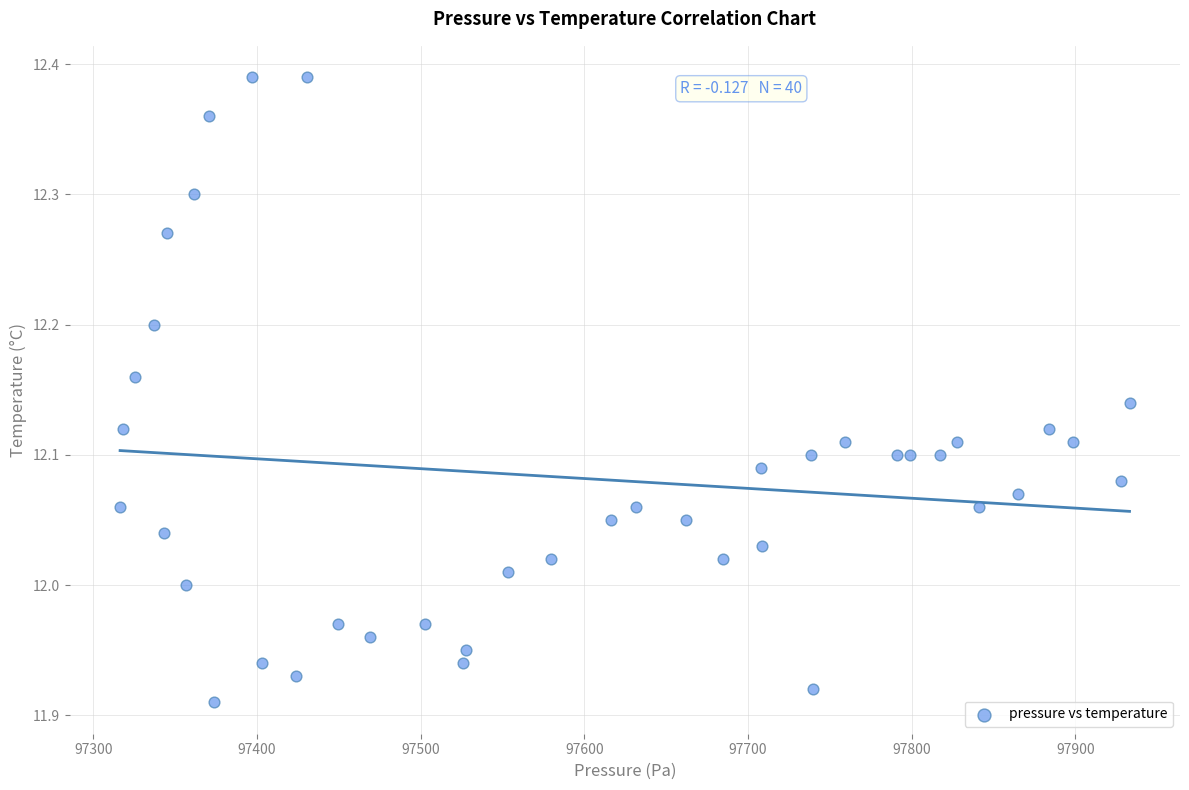

What is the range of Y values (max minus min)?

0.5